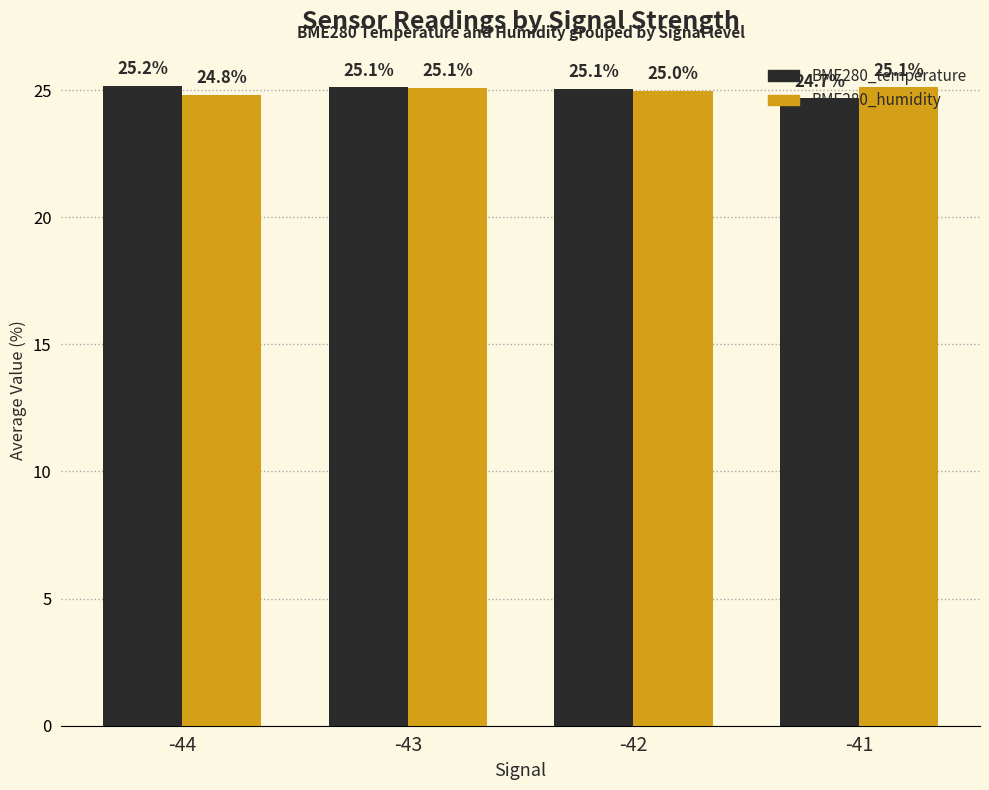

What are all the series names shown in the legend?

BME280_temperature, BME280_humidity